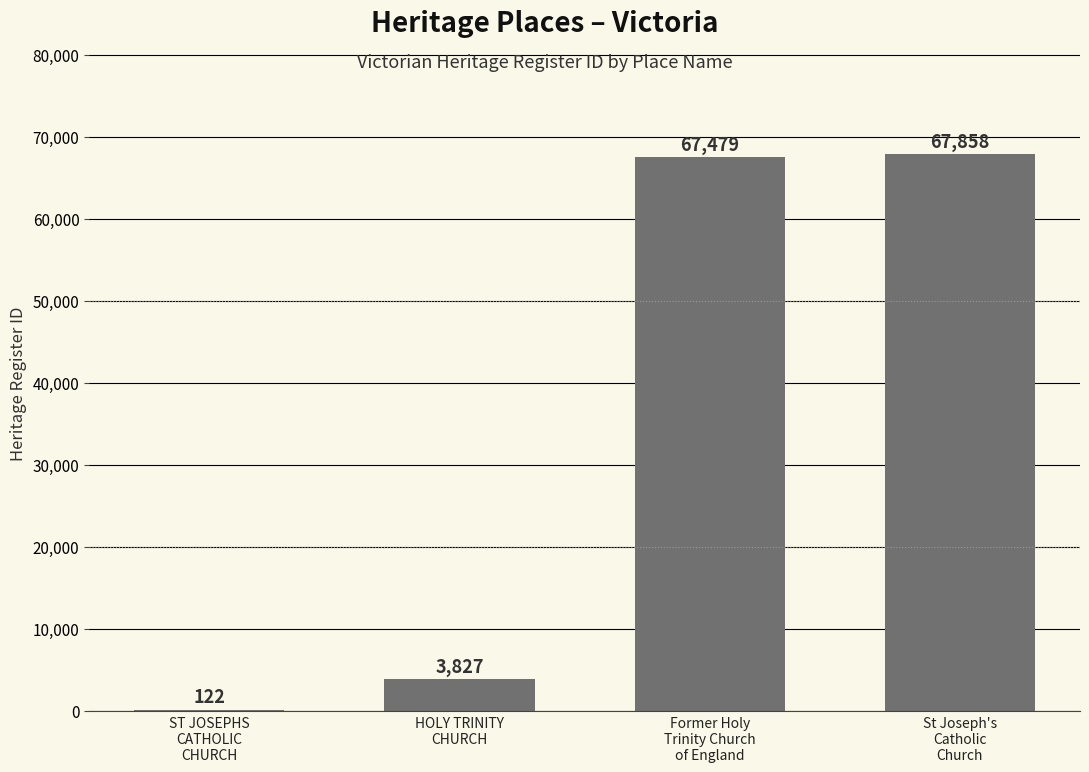

What is the sum of all values?

139286